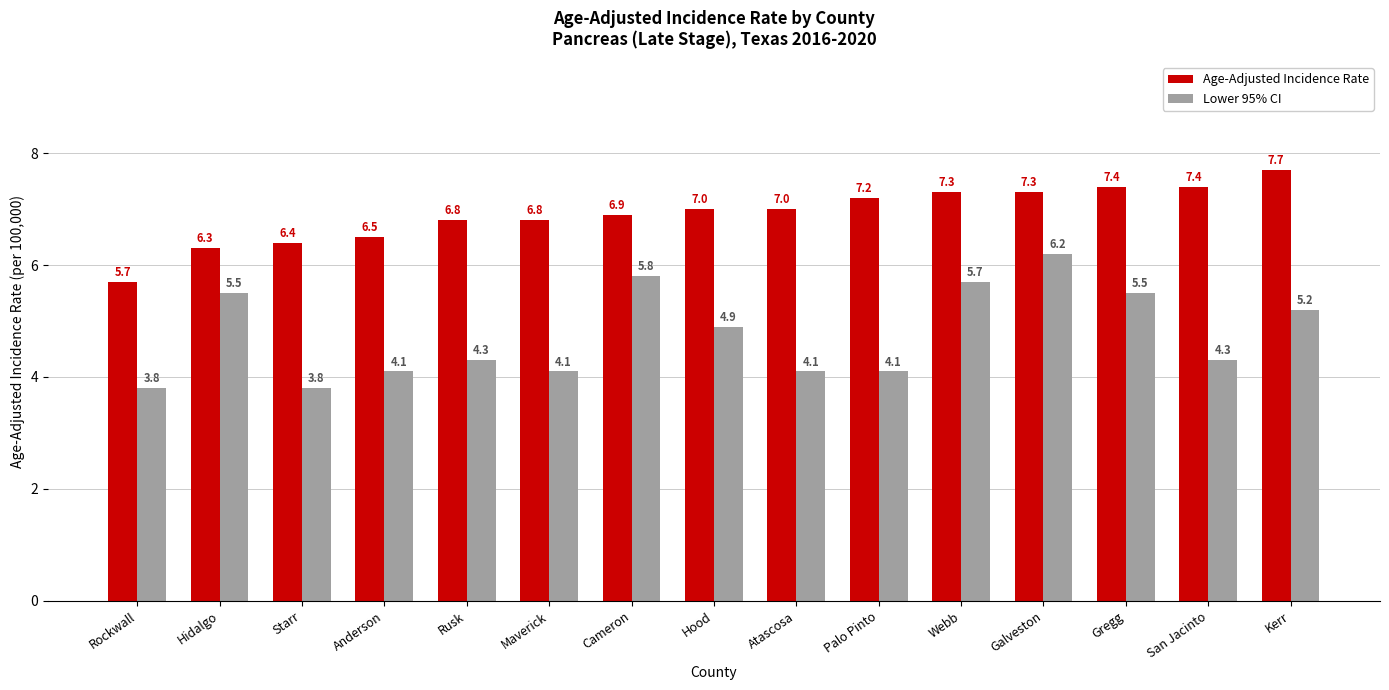

How many distinct data groups are displayed?

2